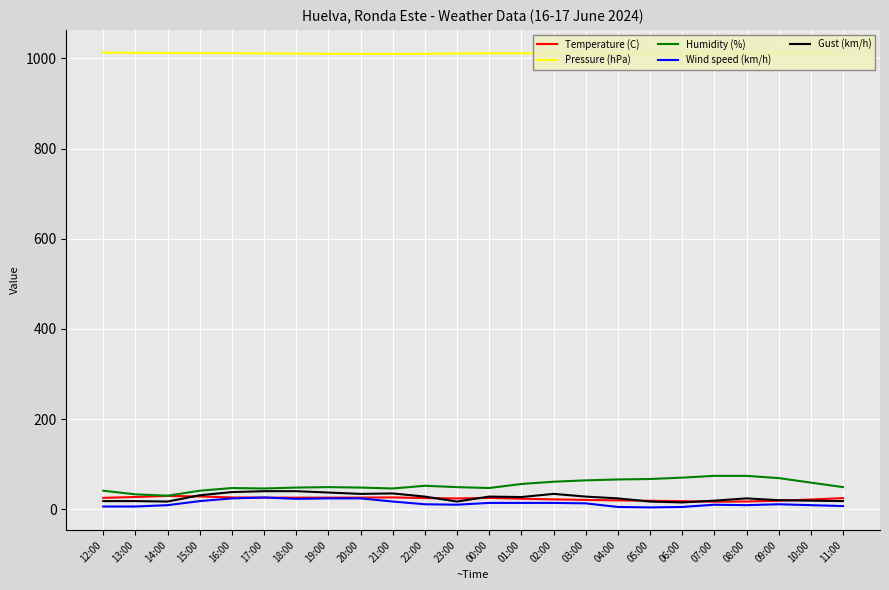

Is it true that Pressure (hPa) equals 1010.0 at 20:00?

True